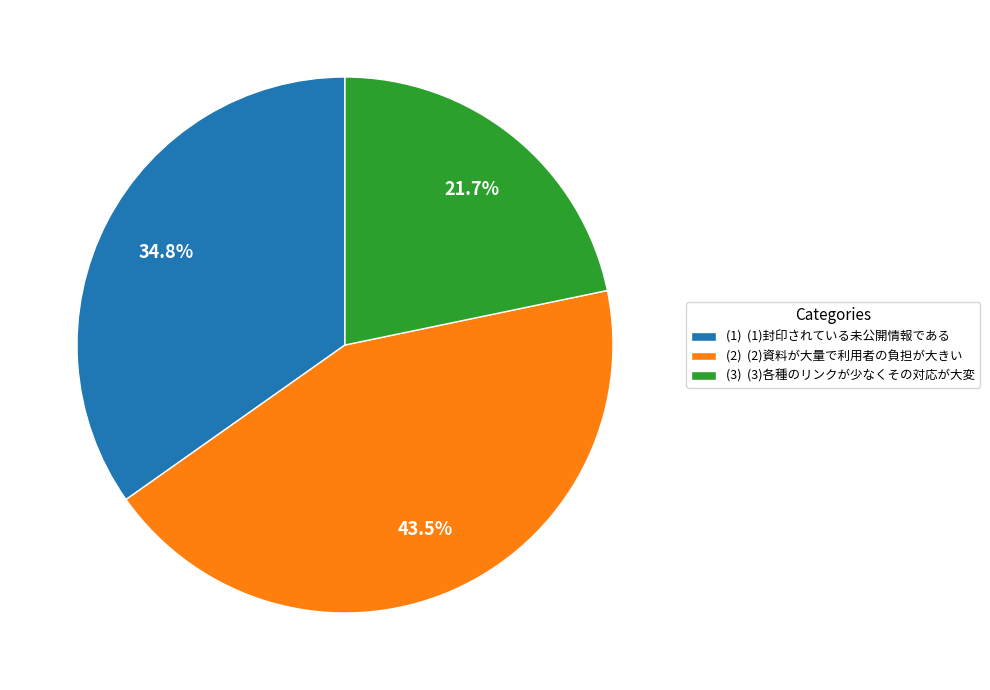

Do (2) and (3) together represent more than half of the pie?

Yes